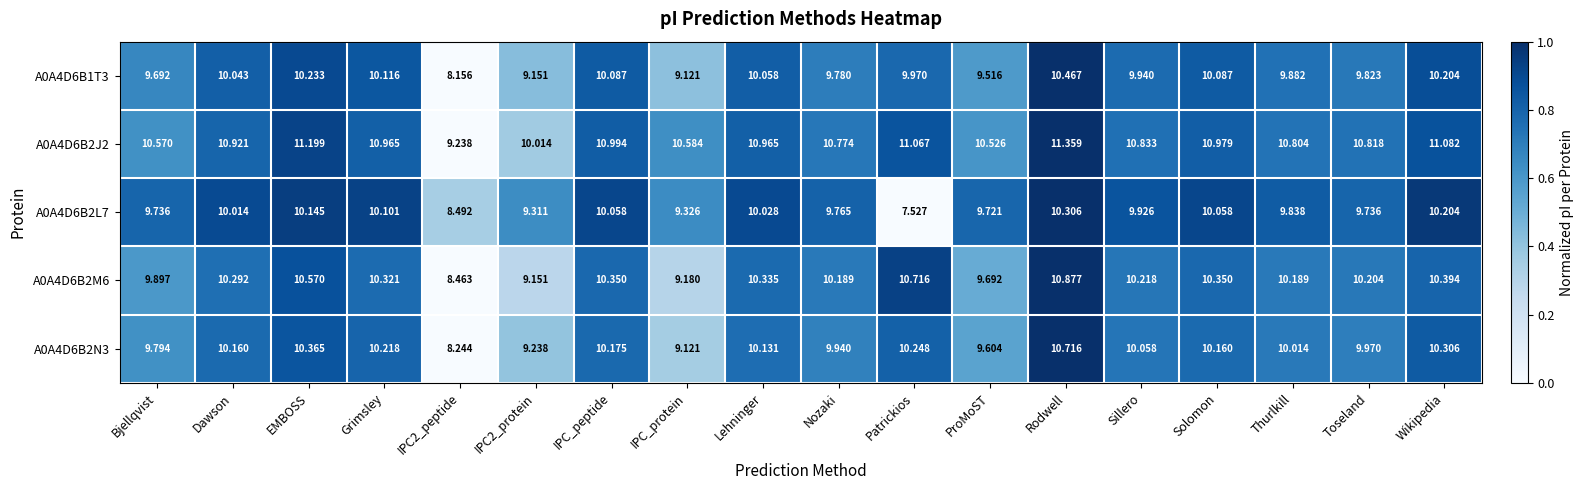

At which category is the sum across all series the highest?

Rodwell